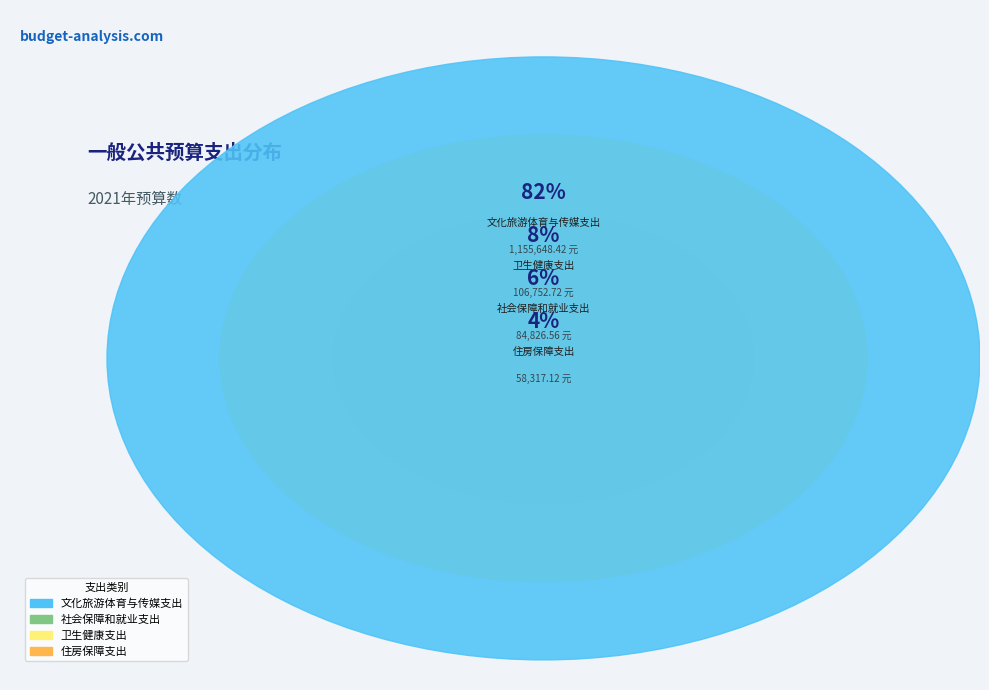

How many segments does this pie chart have?

4